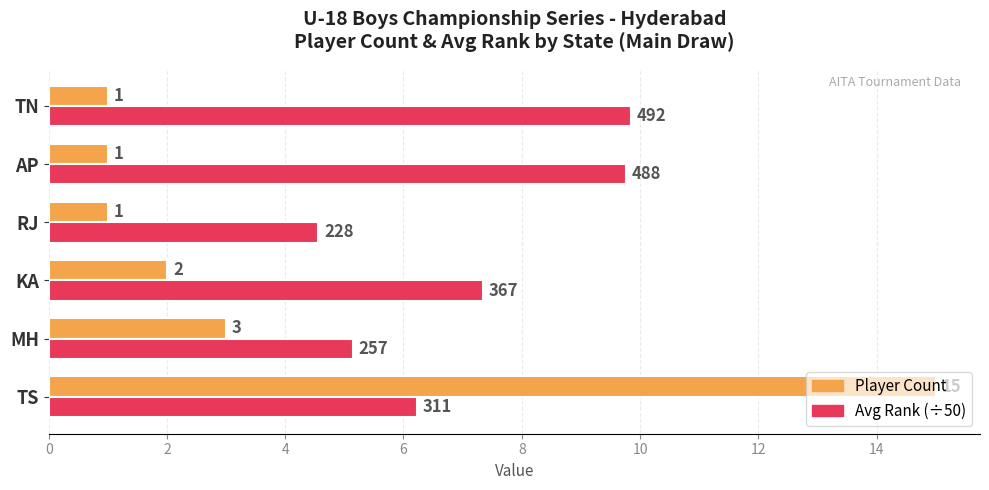

What value does the Player Count series have at TS?

15.0